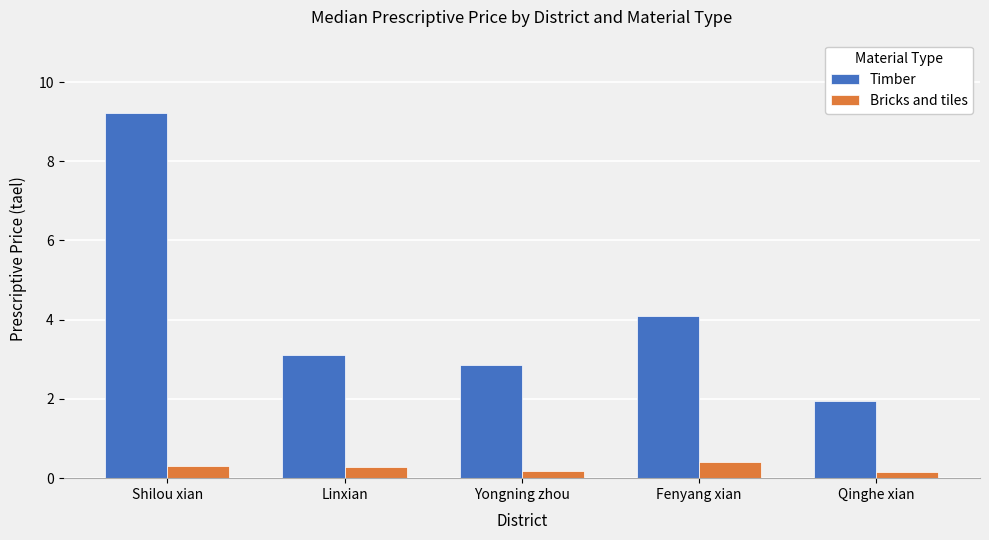

At Fenyang xian, list the series in order from largest to smallest.

Timber, Bricks and tiles